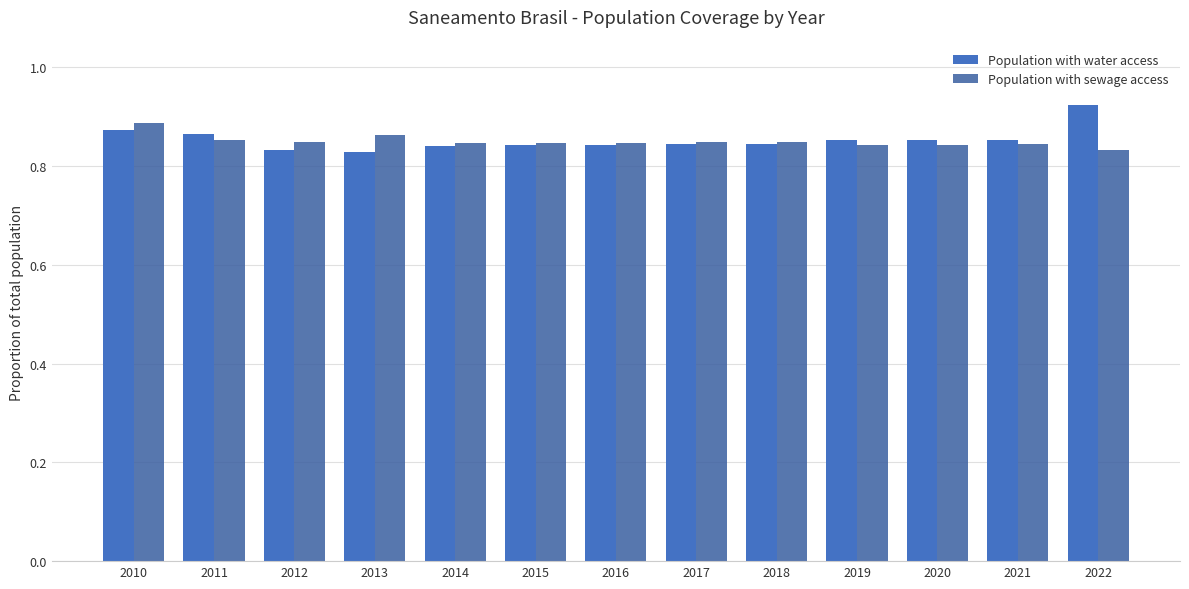

What is the sum of all Population with sewage access values?

11.1